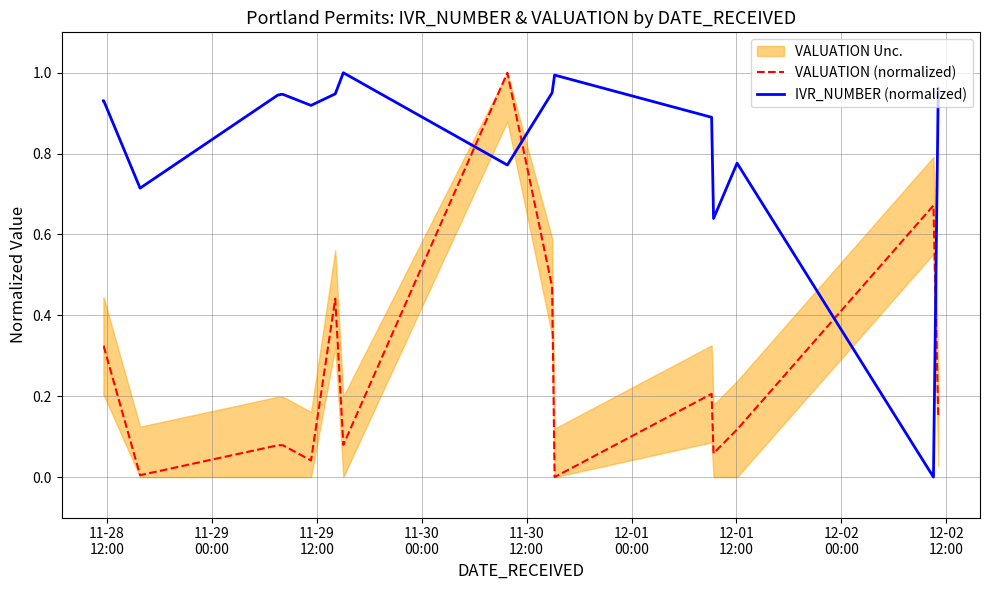

What is the difference between the maximum and minimum values in the IVR_NUMBER (normalized) series?

1.0